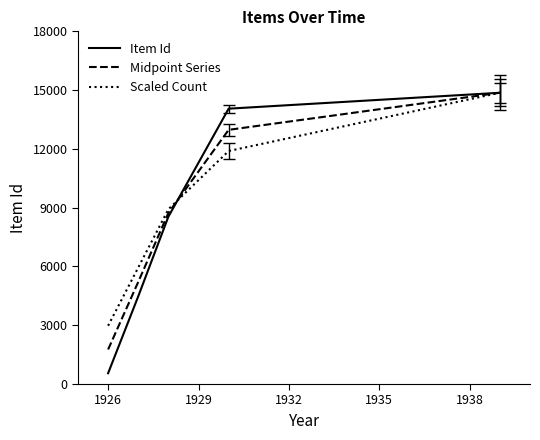

What is the greatest value displayed?

14865.0